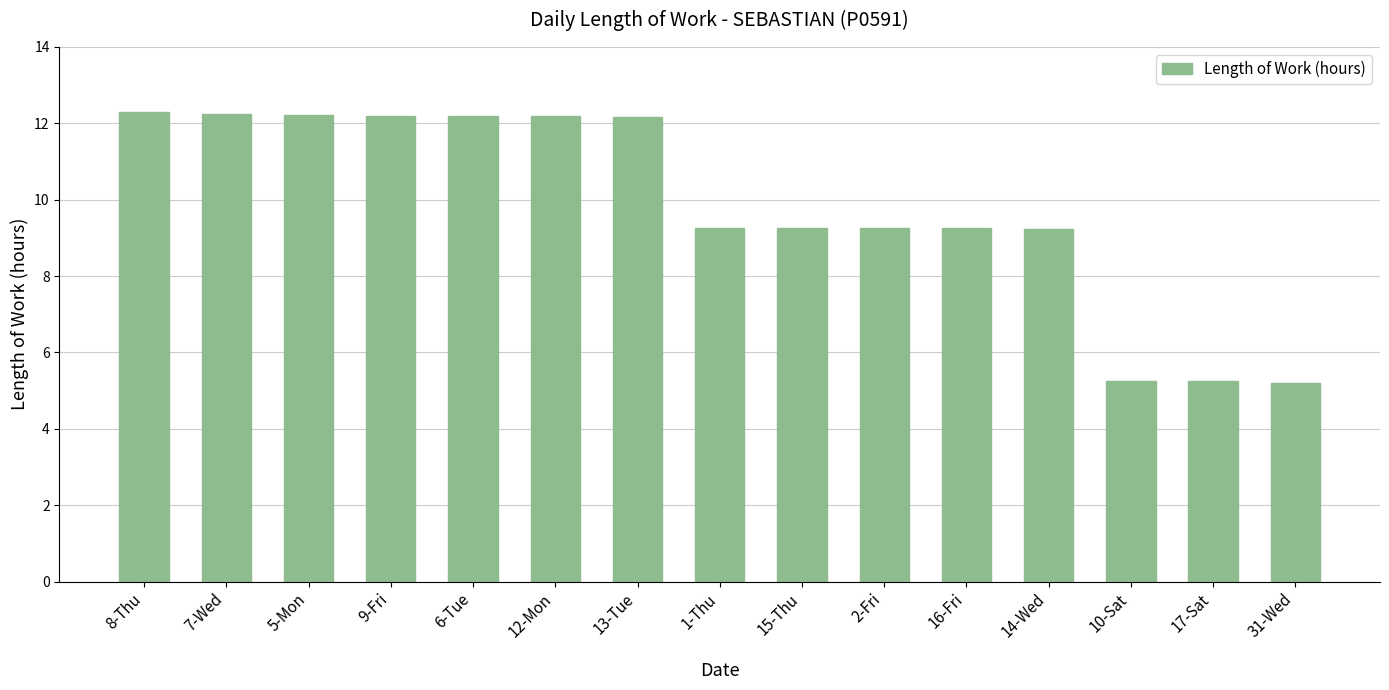

Where does the data first go above 9?

8-Thu